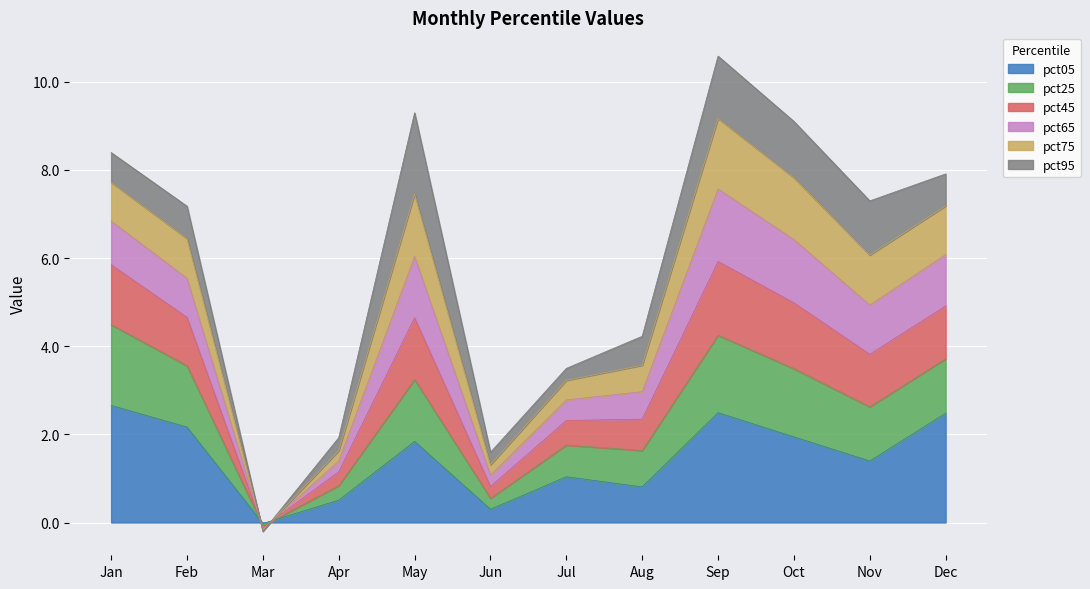

True or false: pct05 has a value of 3.6 at Jan.

False